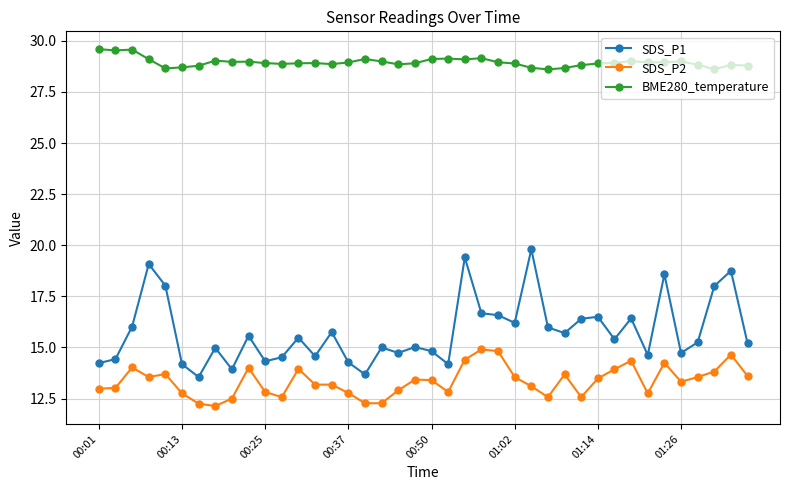

True or false: BME280_temperature has more than 2 interior local peaks.

True